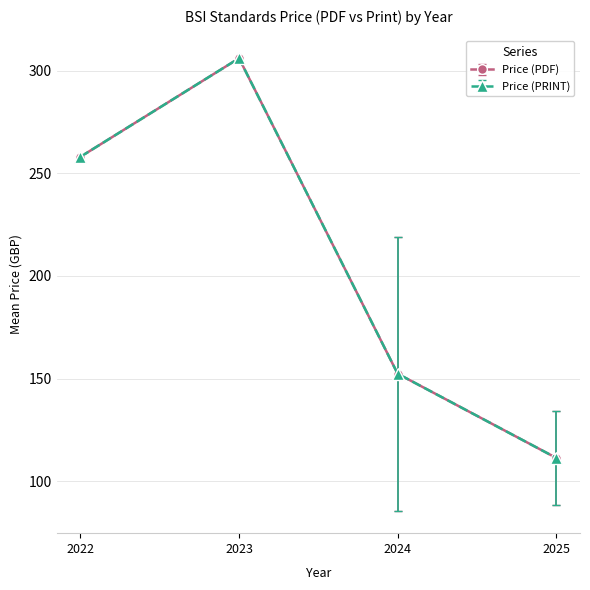

True or false: Price (PDF) and Price (PRINT) cross at least once.

False